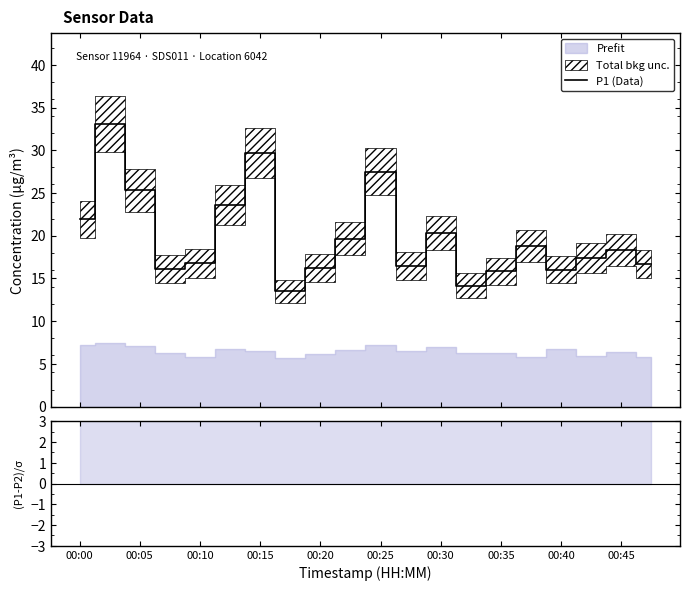

What is the lowest value of the P1 (Data) series?

13.5